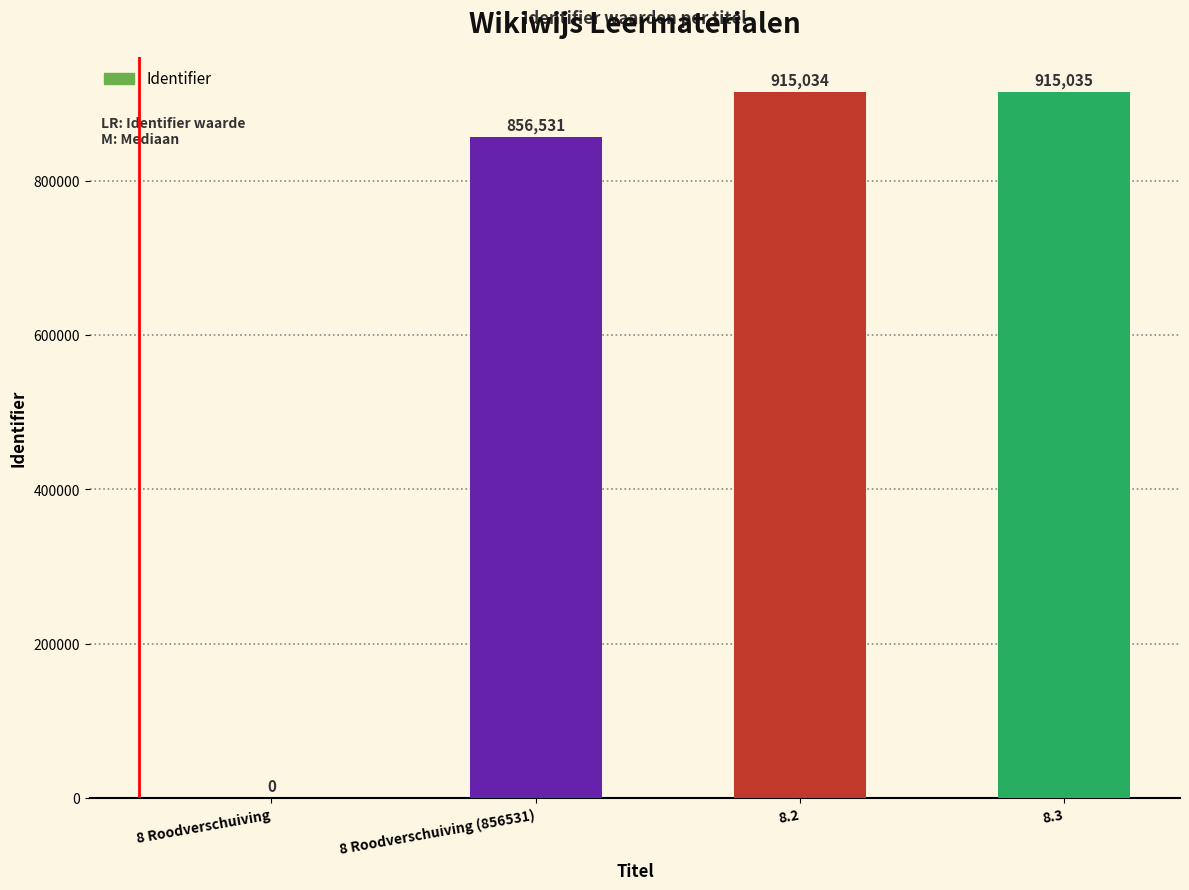

The chart shows a value of 523280 at 8 Roodverschuiving. True or false?

False